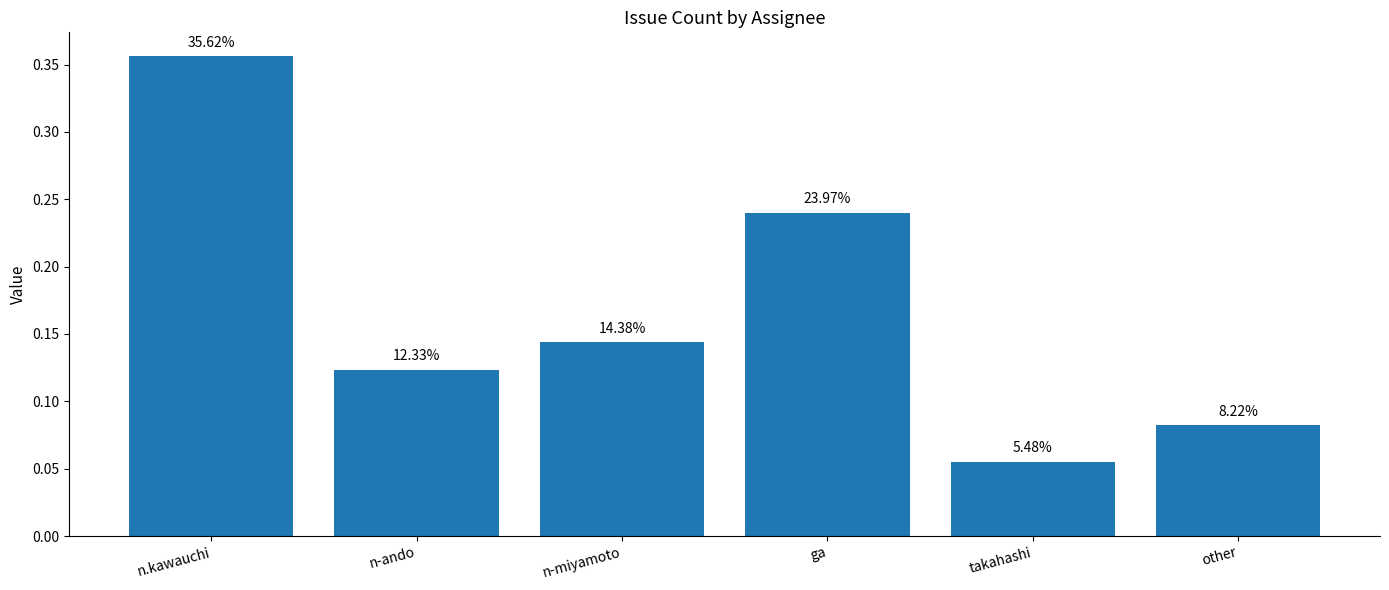

What is the change in value from ga to takahashi?

-0.2